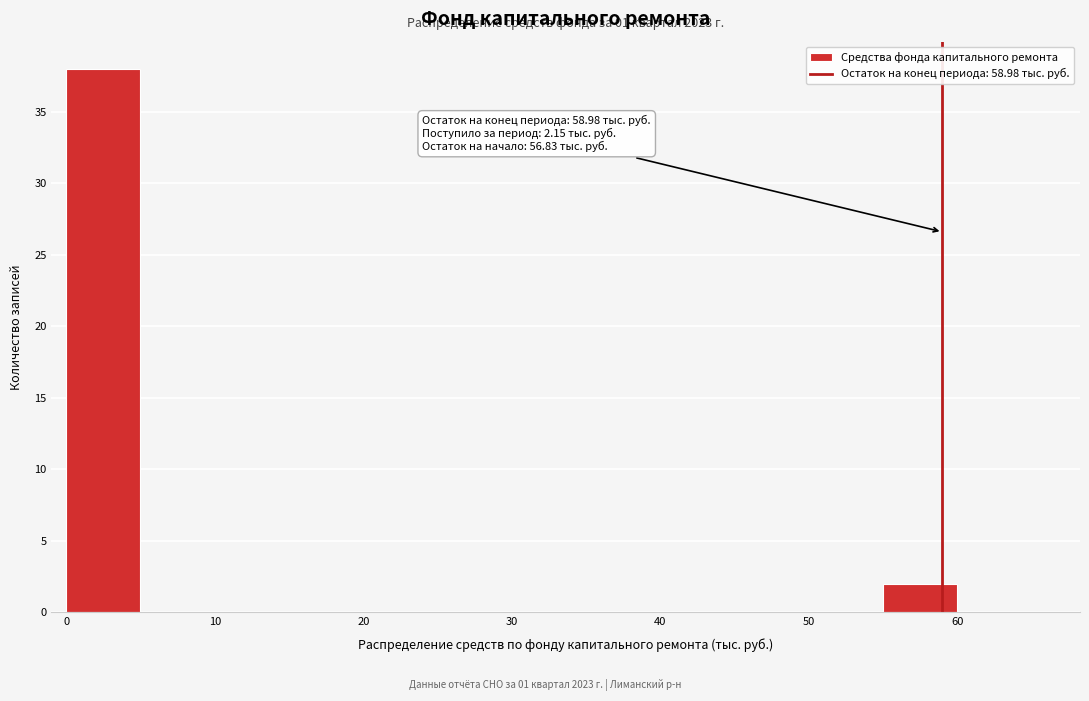

Over which range of the x-axis is the bar tallest?

0 to 5